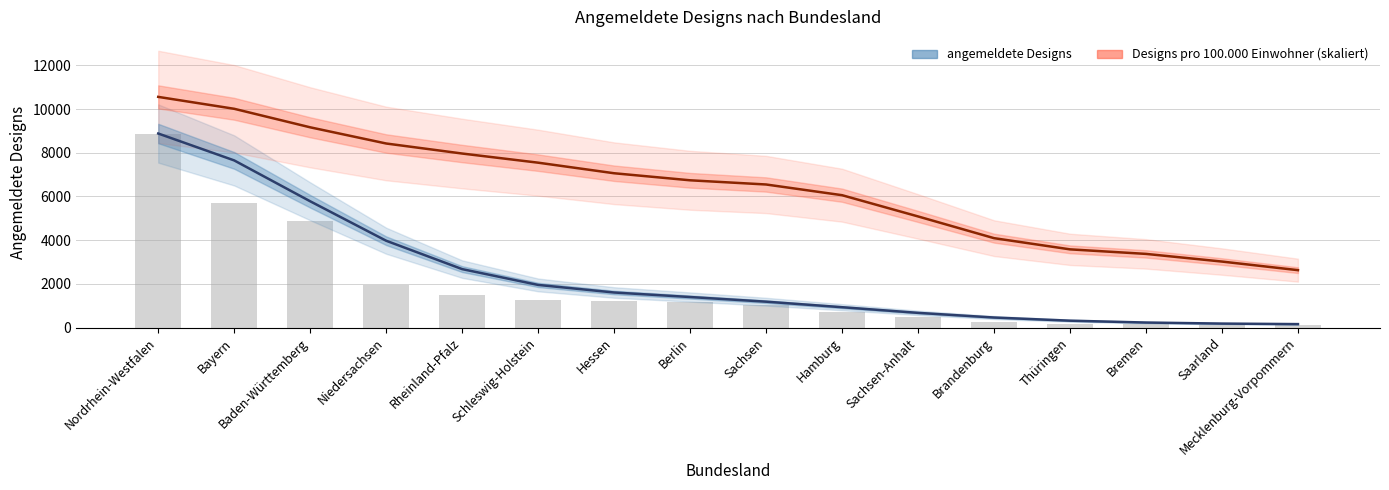

Which series has the largest total across all categories?

Designs pro 100.000 Einwohner (skaliert)